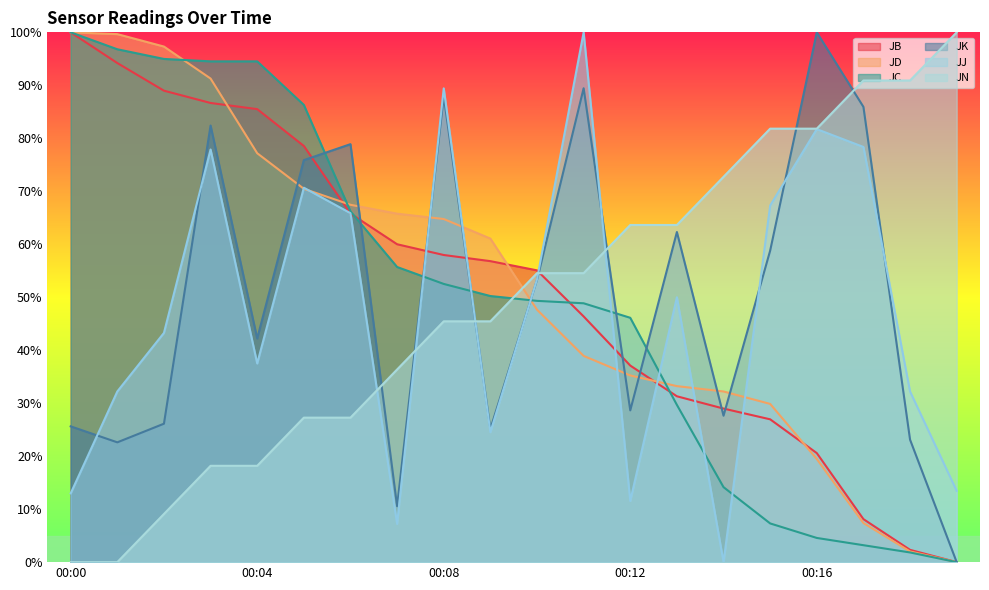

How many distinct data groups are displayed?

6